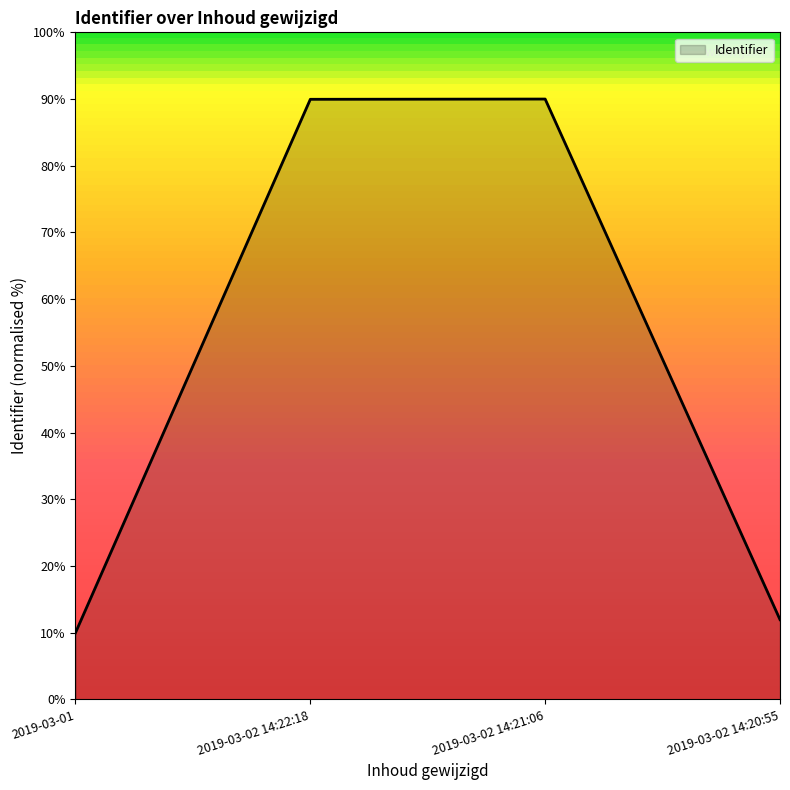

Reading left to right, transcribe all the data shown in this chart.

10.0	90.0	90.0	12.0